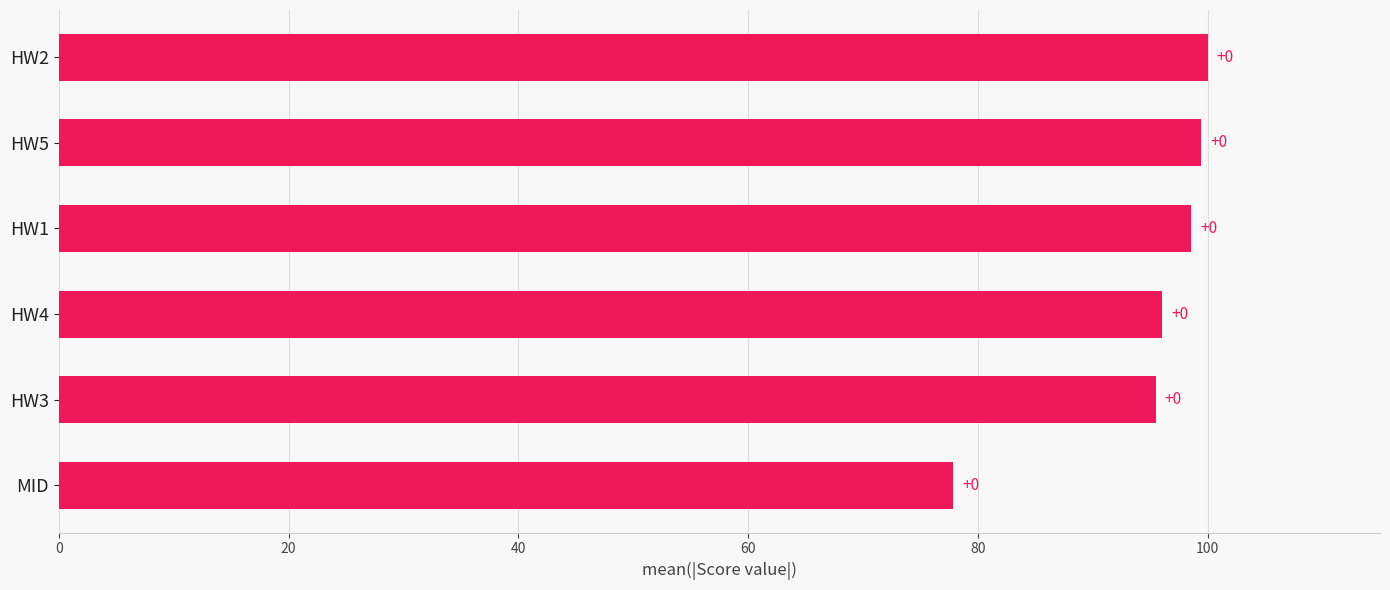

What is the difference between the maximum and minimum values?

22.1